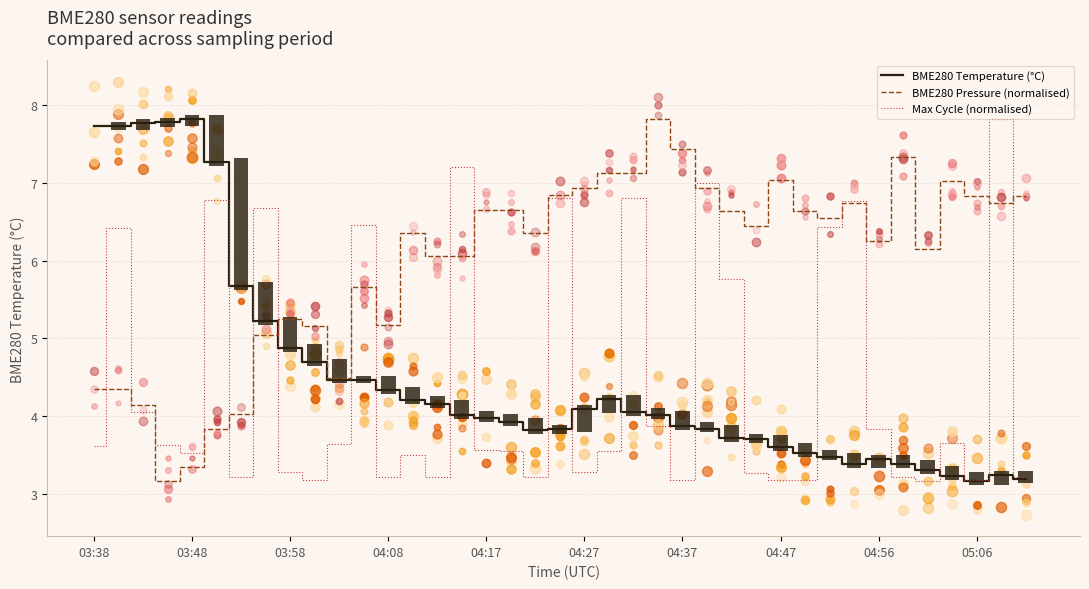

Which series has the widest spread of Y values?

BME280 Temperature (°C)